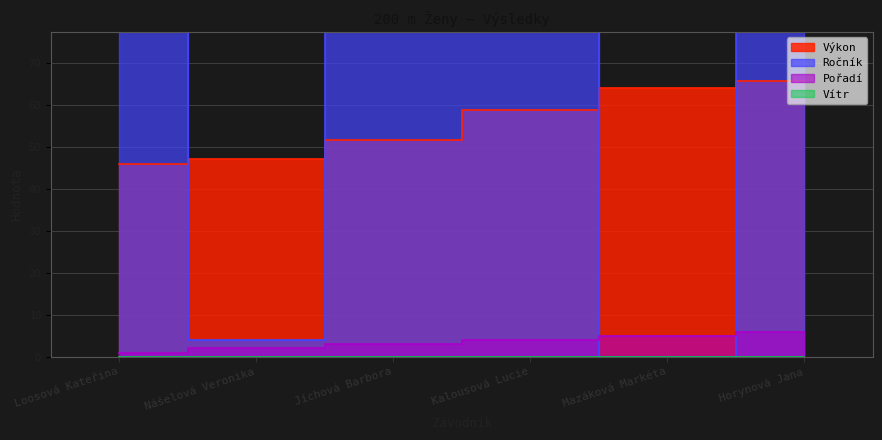

What is the difference between the Výkon values at Loosová Kateřina and Nášelová Veronika?

1.3